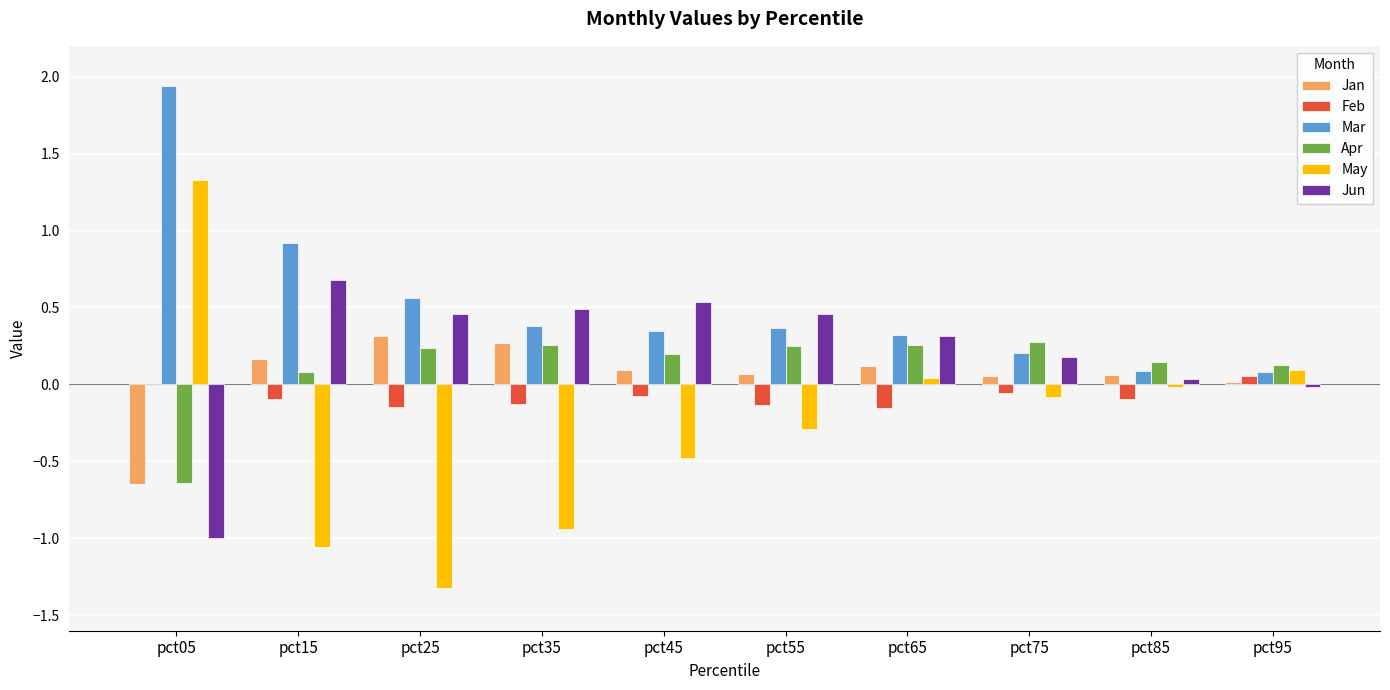

What is the highest value of the Jun series?

0.7